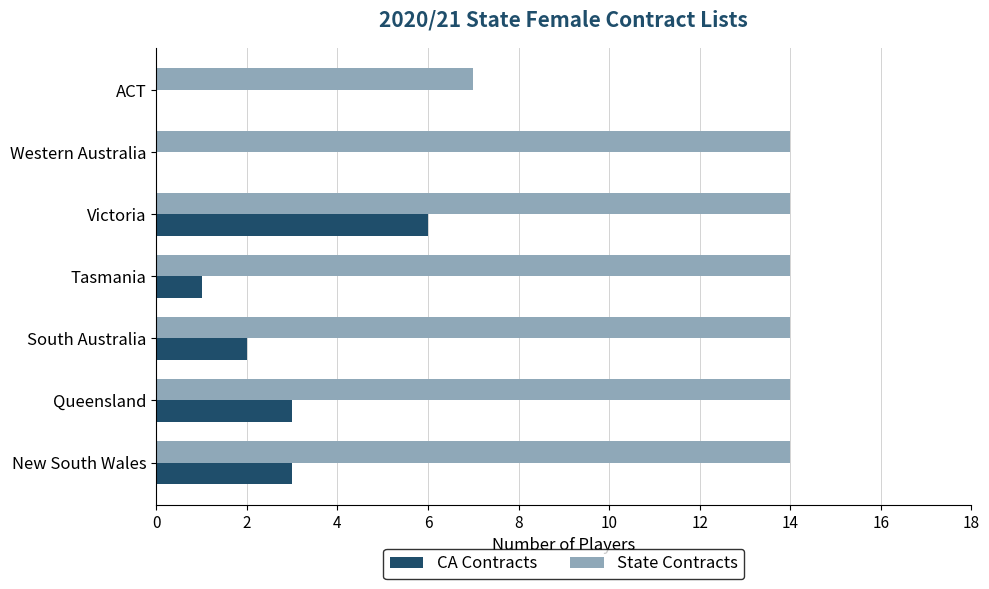

How many categories are shown in the chart?

7